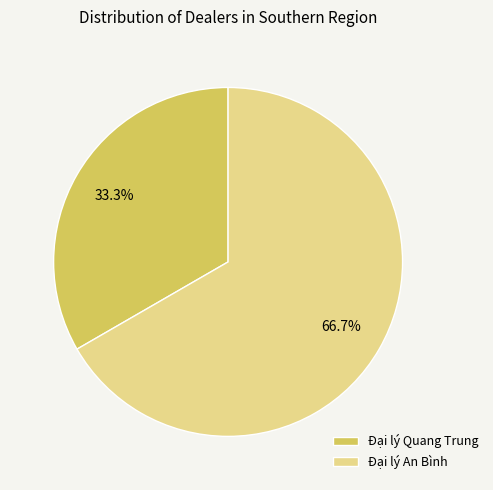

The Đại lý An Bình slice represents 67% of the pie. True or false?

True